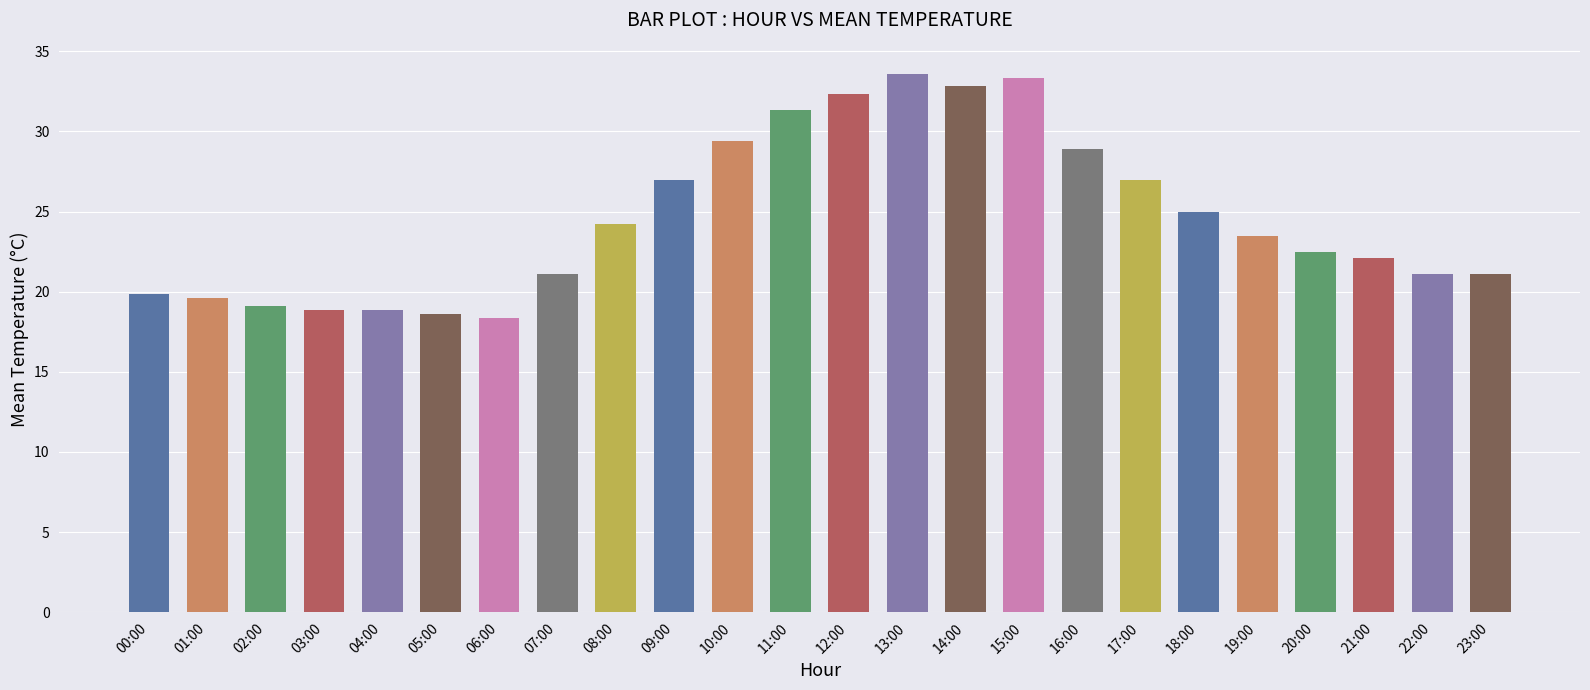

What is the greatest value displayed?

33.6